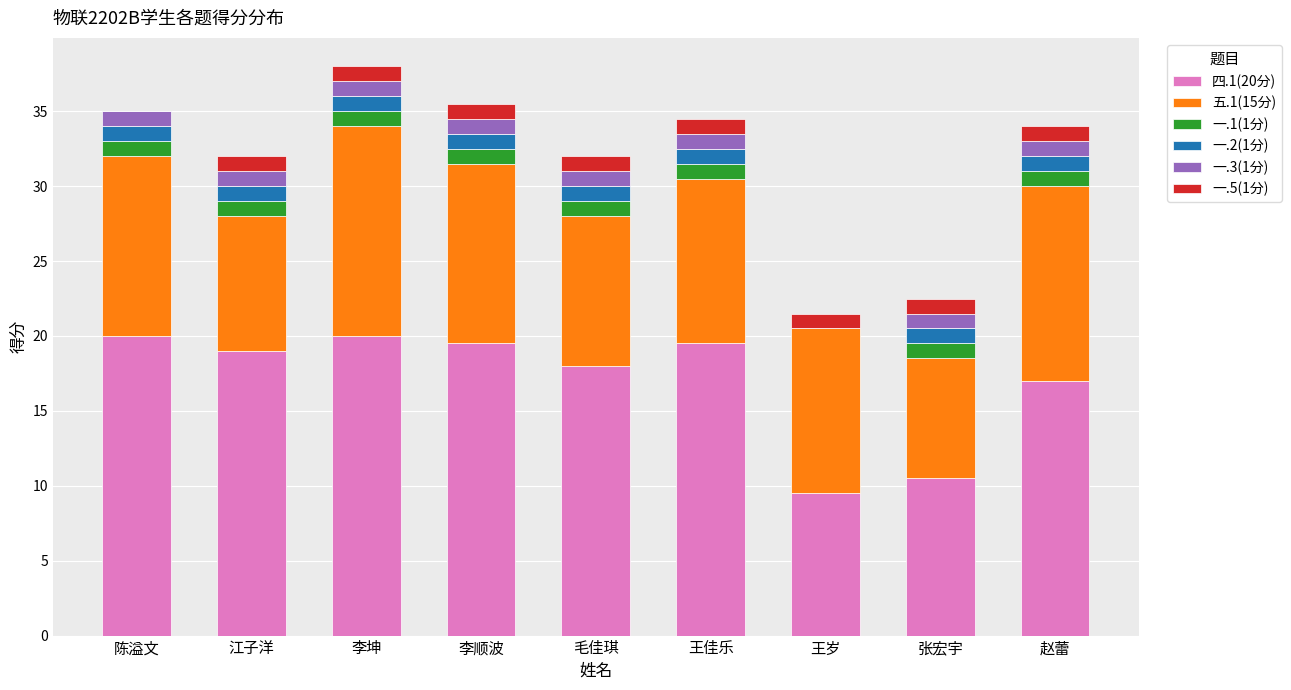

True or false: 四.1(20分) has a value of 34.9 at 李顺波.

False